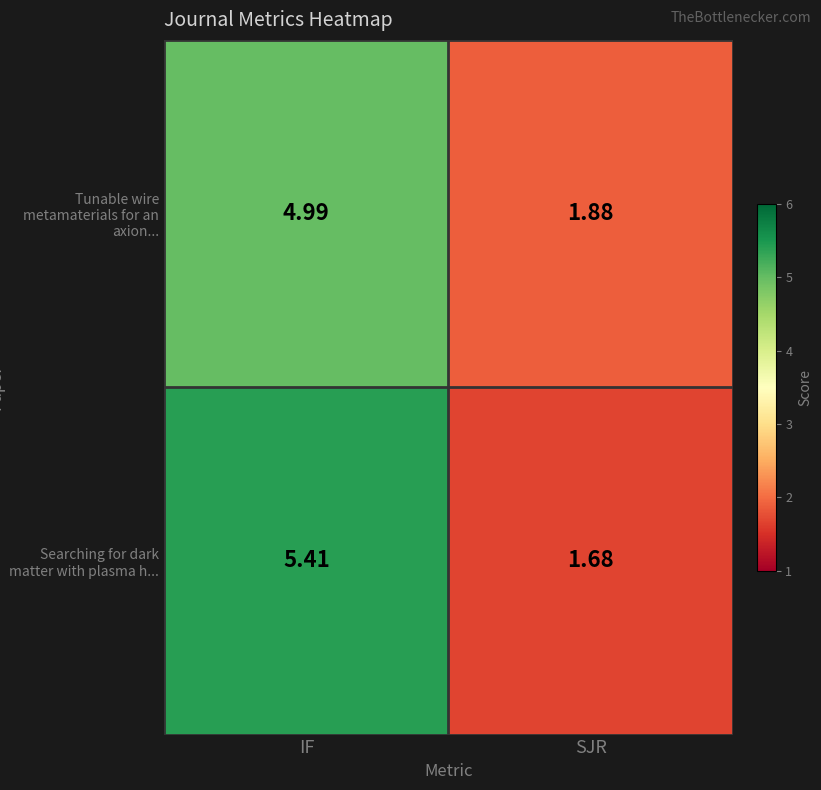

Where is Tunable wire metamaterials for an axion... nearest to the value 3?

SJR